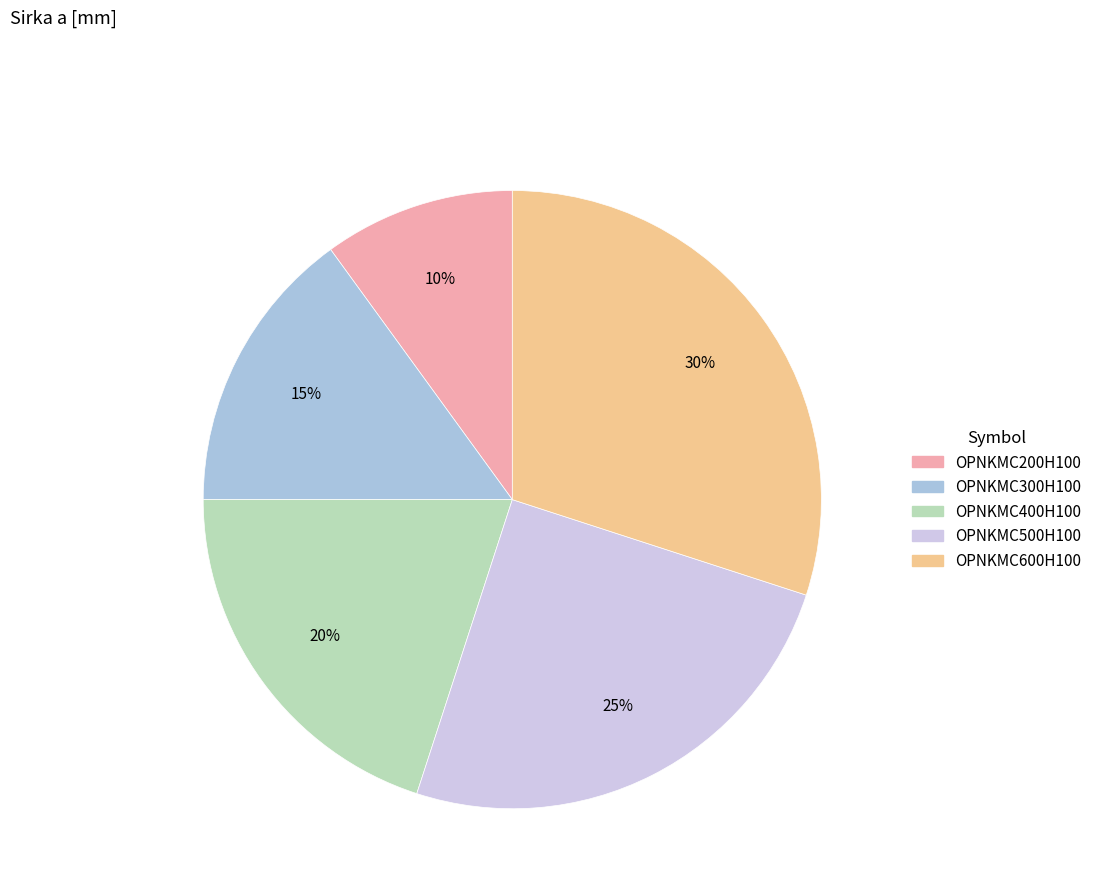

Count the number of slices in the pie.

5